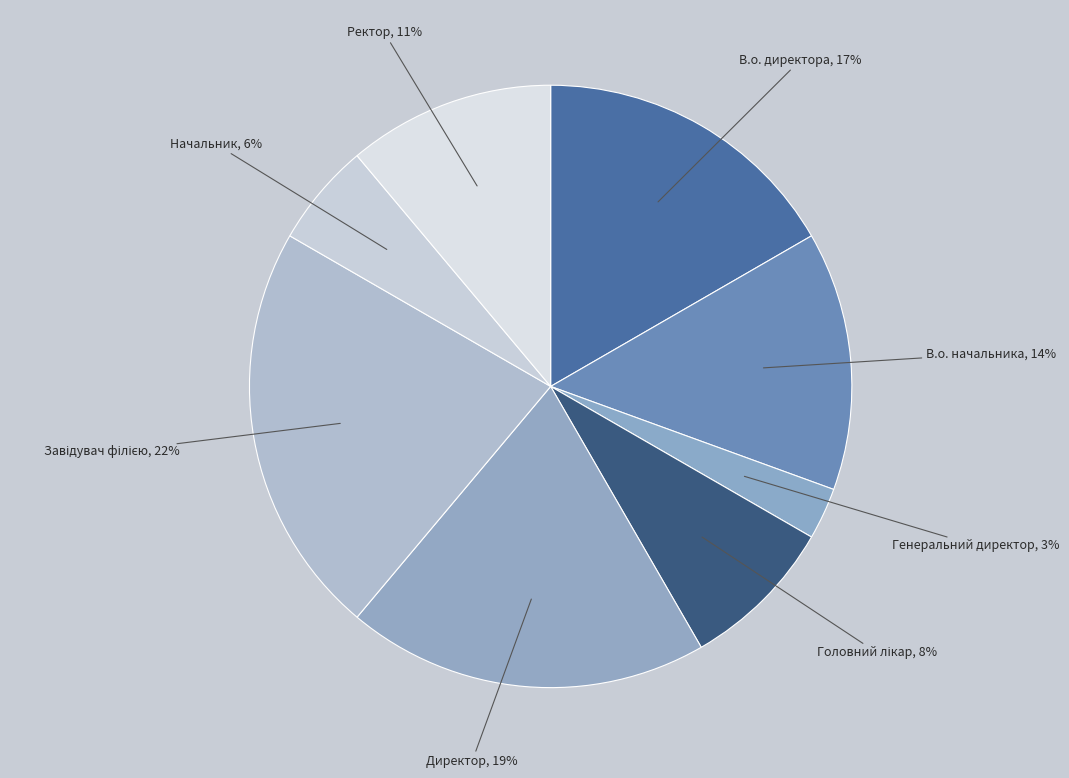

Rank the categories by value from lowest to highest.

Генеральний директор, Начальник, Головний лікар, Ректор, В.о. начальника, В.о. директора, Директор, Завідувач філією